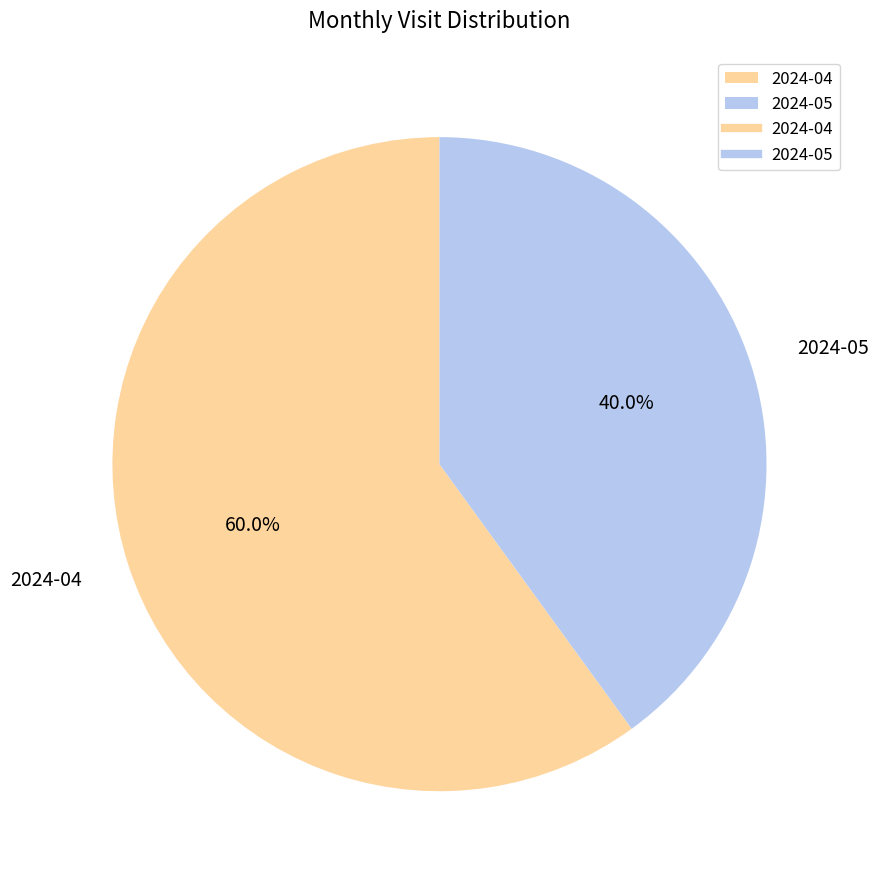

To the nearest percent, what is the combined percentage of 2024-04 and 2024-05?

100%